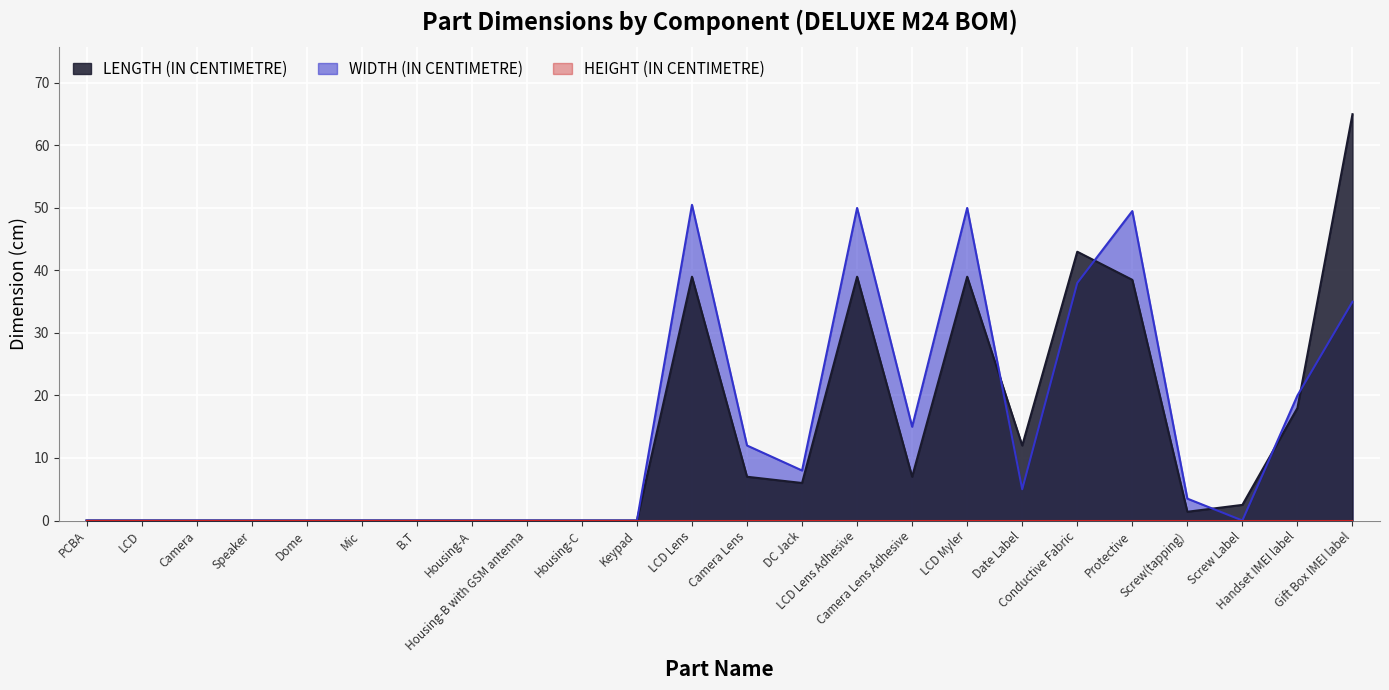

Where is WIDTH (IN CENTIMETRE) nearest to the value 25?

Handset IMEI label